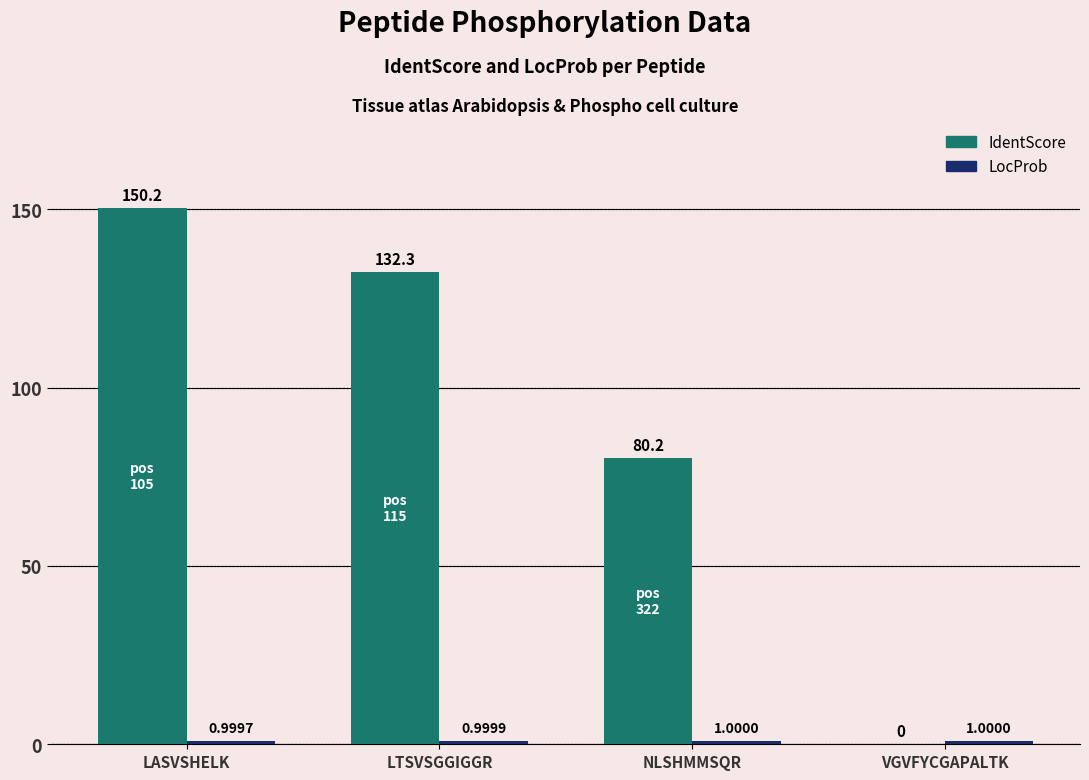

The value of IdentScore at NLSHMMSQR is 42.8. True or false?

False